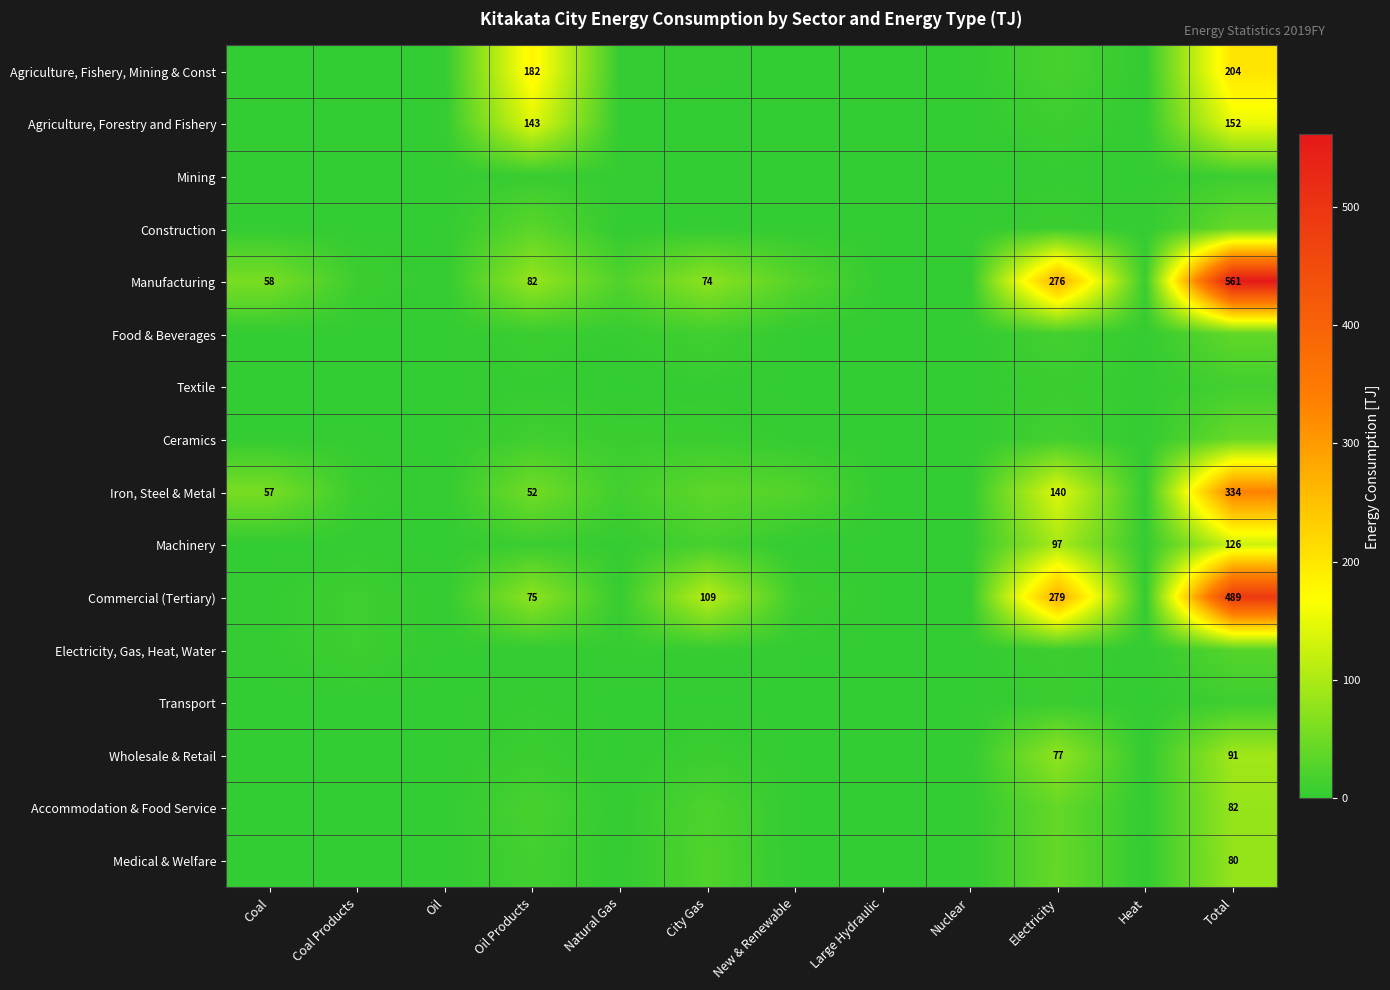

True or false: Manufacturing has a value of 36.0 at Oil Products.

False